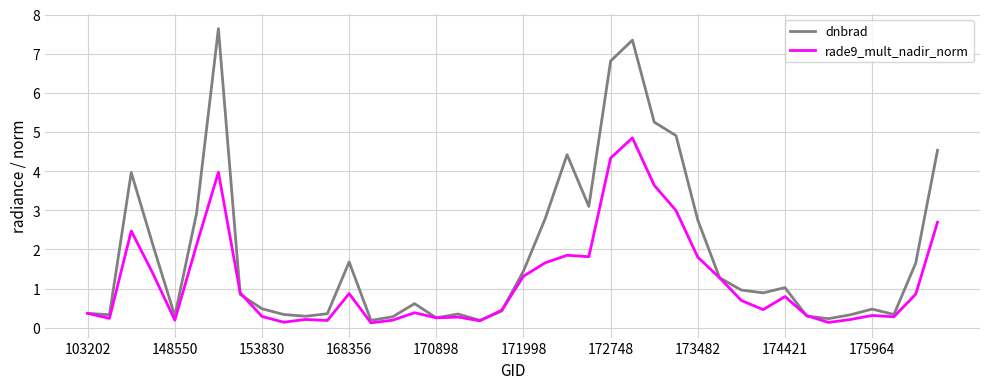

Which series has the largest total across all categories?

dnbrad